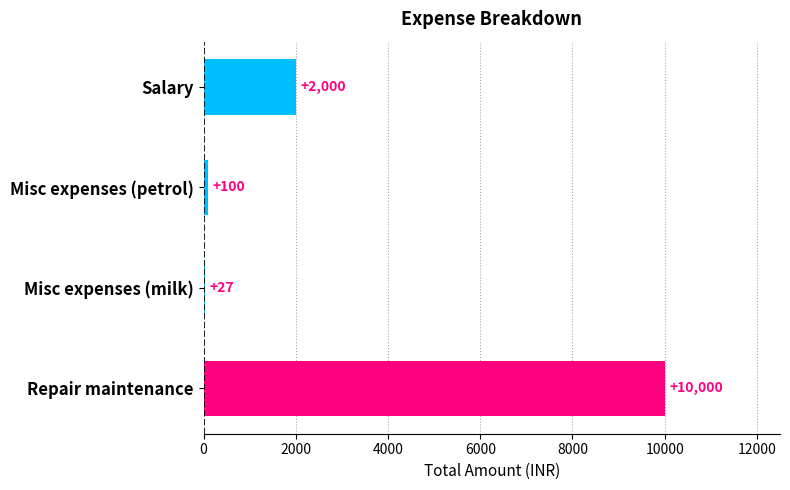

The value at Repair maintenance is 13622. True or false?

False